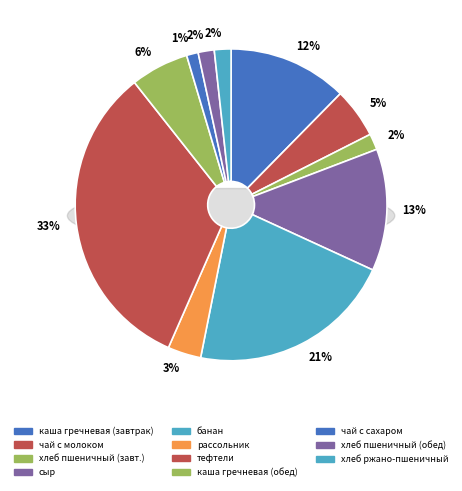

To the nearest percent, what is the combined percentage of пшеничный (хлеб завтрак) and каша вязкая молочная из гречневой крупы?

14%